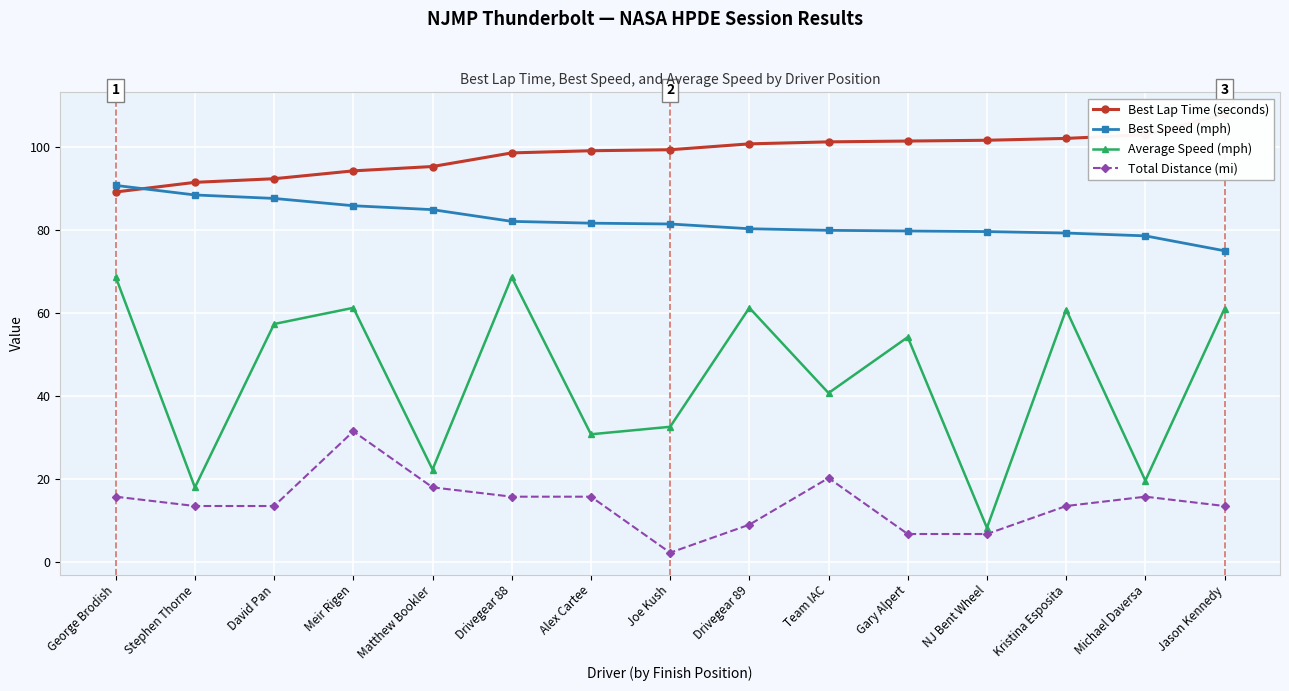

At which category is the sum across all series the highest?

Meir Rigen